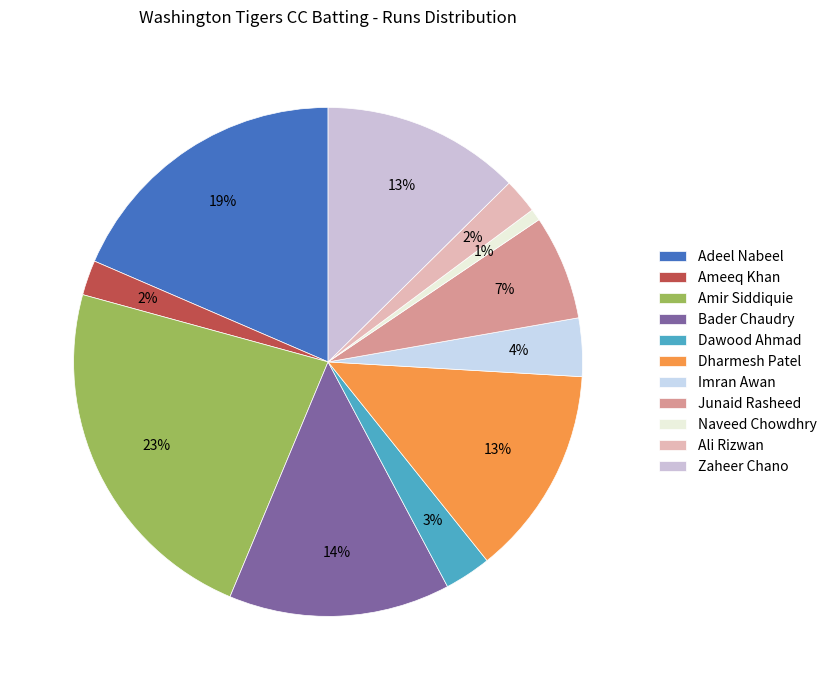

Between Dharmesh Patel and Junaid Rasheed, which is larger?

Dharmesh Patel